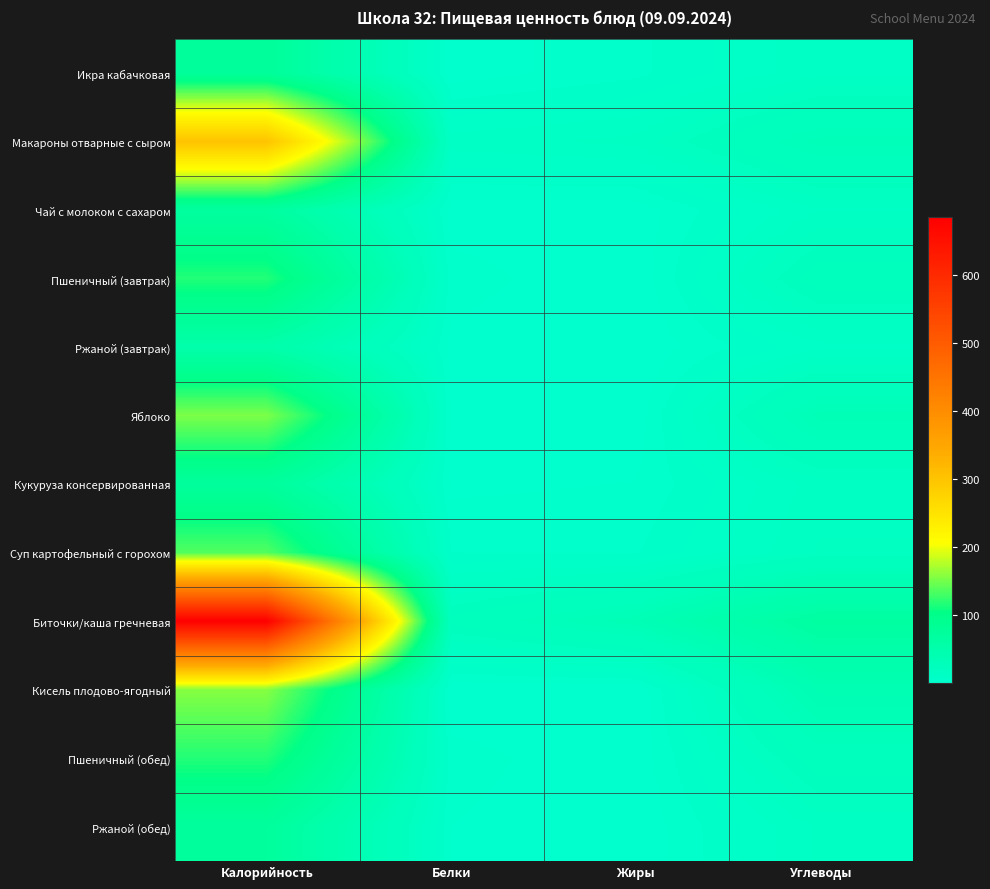

What is the spread (max minus min) of values at Белки?

22.2